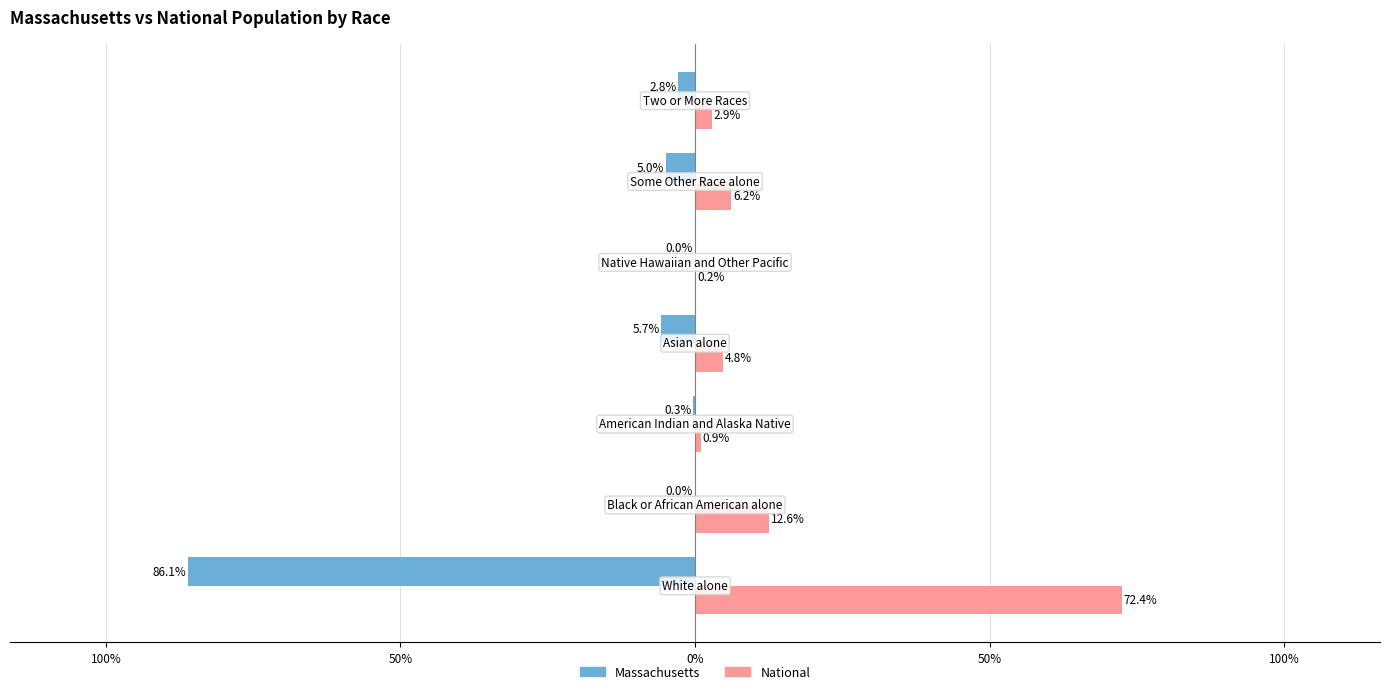

Reading right to left, what are all the values shown in this chart?

Massachusetts: 150%=-2.8	100%=-5.0	50%=-0.0	0%=-5.7	50%=-0.3	100%=-0.0	150%=-86.1
National: 150%=2.9	100%=6.2	50%=0.2	0%=4.8	50%=0.9	100%=12.6	150%=72.4